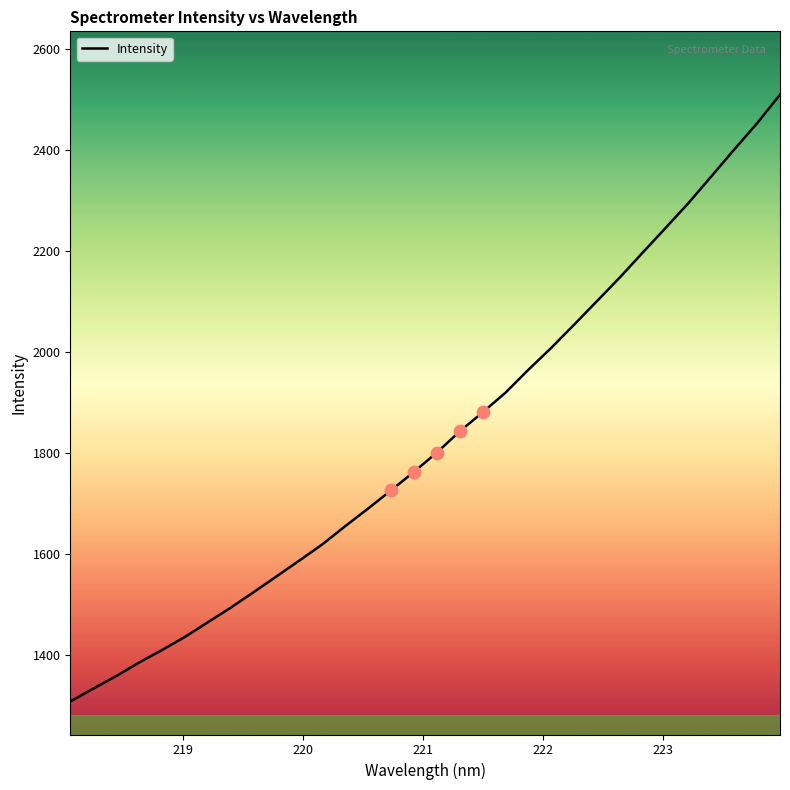

What is the minimum value shown in the chart?

1308.1